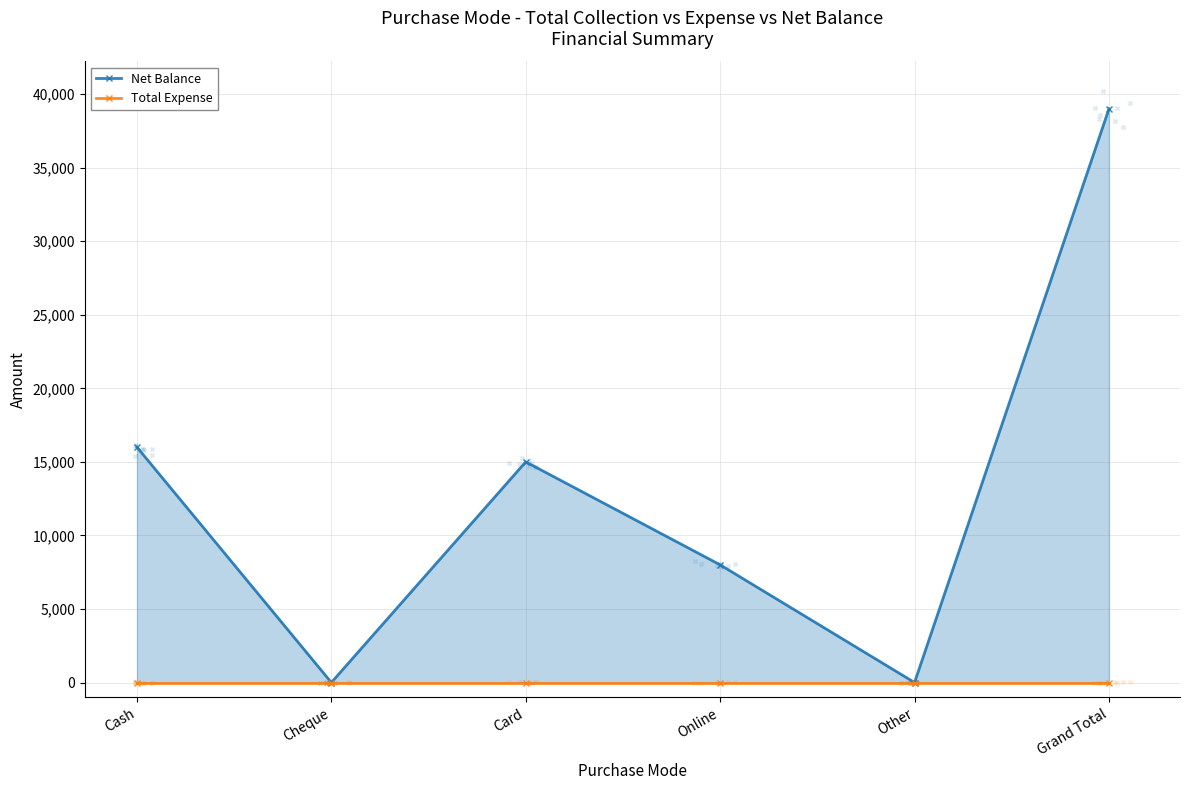

Which series contains the lowest Y value?

Net Balance